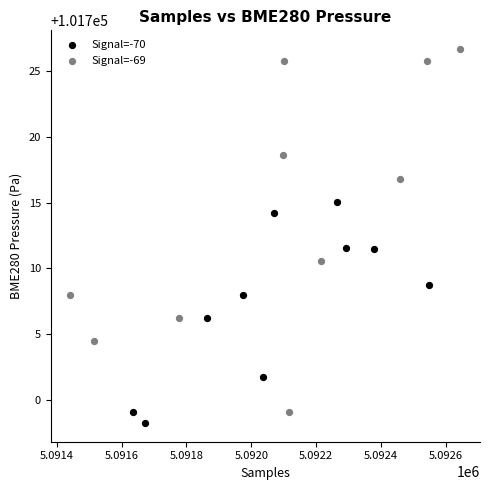

Which series has the largest Y range (max minus min)?

Signal=-69